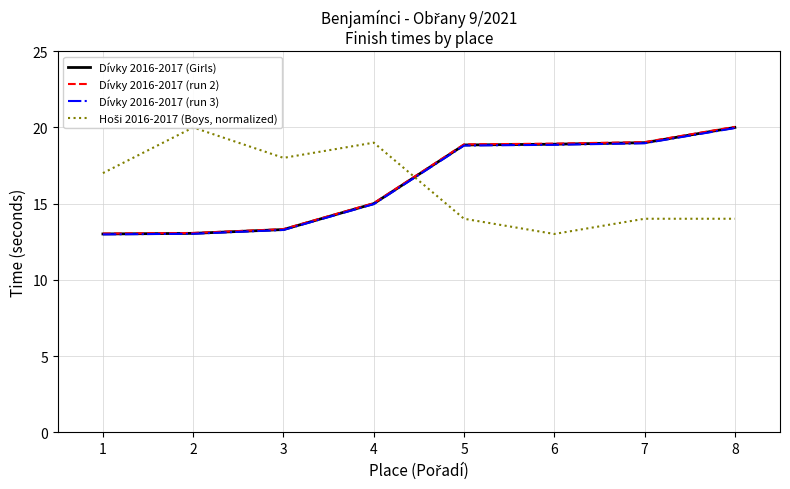

What is the value of the Dívky 2016-2017 (Girls) point at the 6th from the left?

18.9